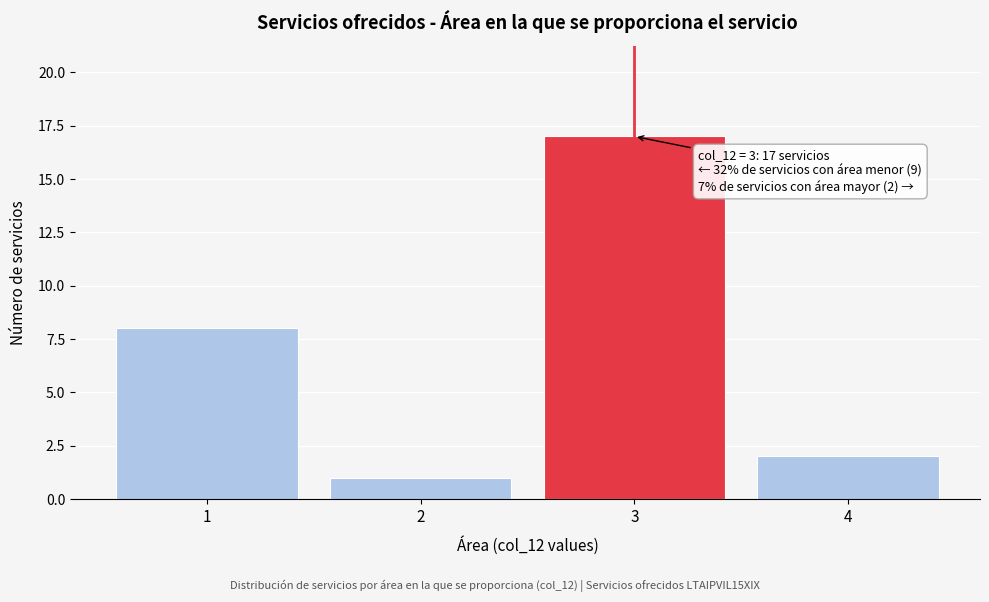

Reading left to right, extract all data points from this chart.

8	1	17	2